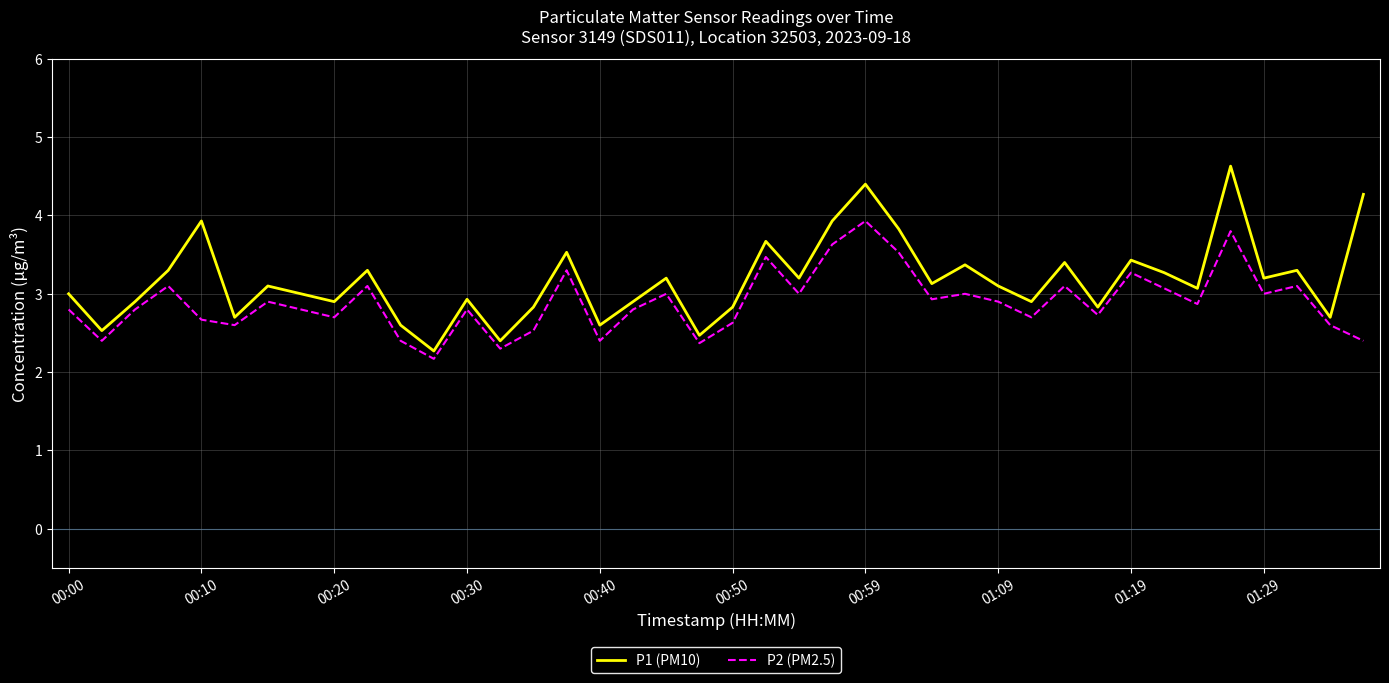

Which series has the largest range (max minus min)?

P1 (PM10)